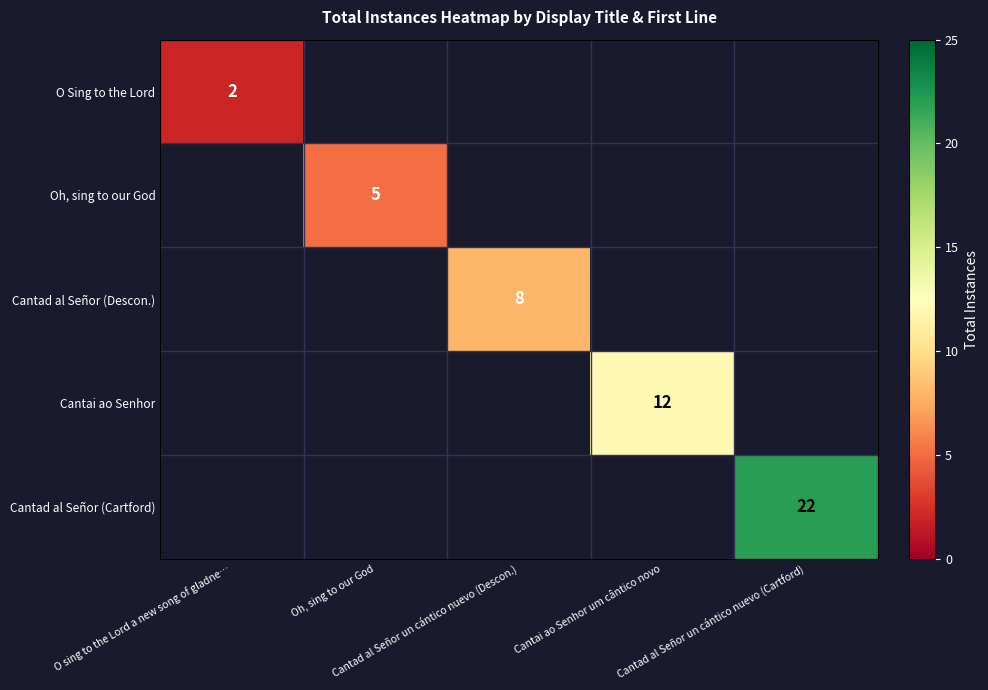

What is the sum of all Cantad al Señor (Descon.) values?

8